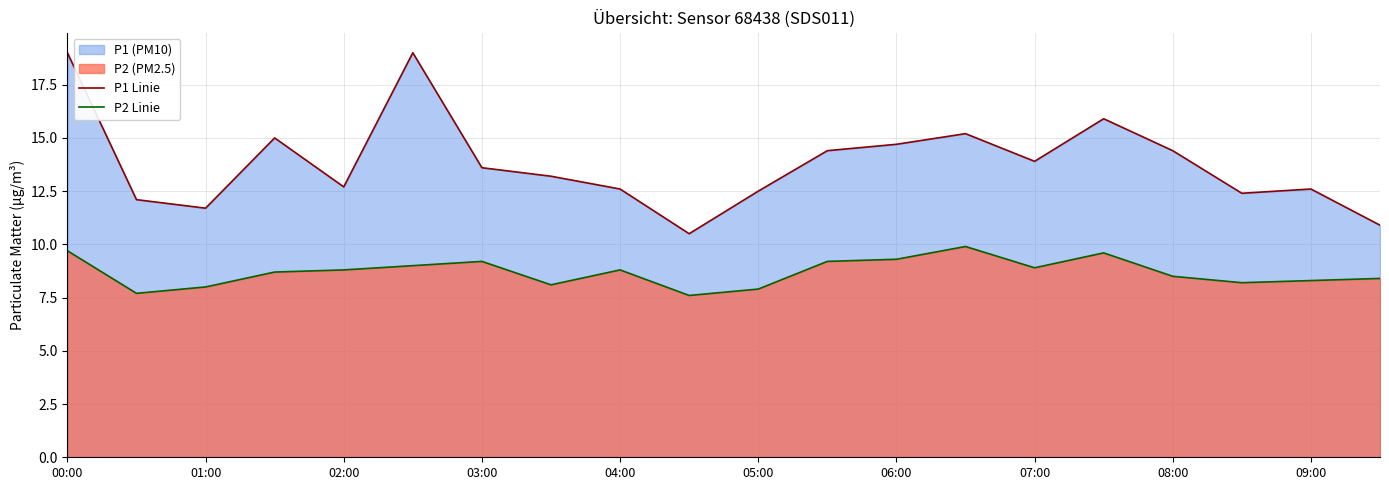

Reading left to right, extract all data points from this chart.

P1 Linie: 19.0	12.1	11.7	15.0	12.7	19.0	13.6	13.2	12.6	10.5	12.5	14.4	14.7	15.2	13.9	15.9	14.4	12.4	12.6	10.9
P2 Linie: 9.7	7.7	8.0	8.7	8.8	9.0	9.2	8.1	8.8	7.6	7.9	9.2	9.3	9.9	8.9	9.6	8.5	8.2	8.3	8.4